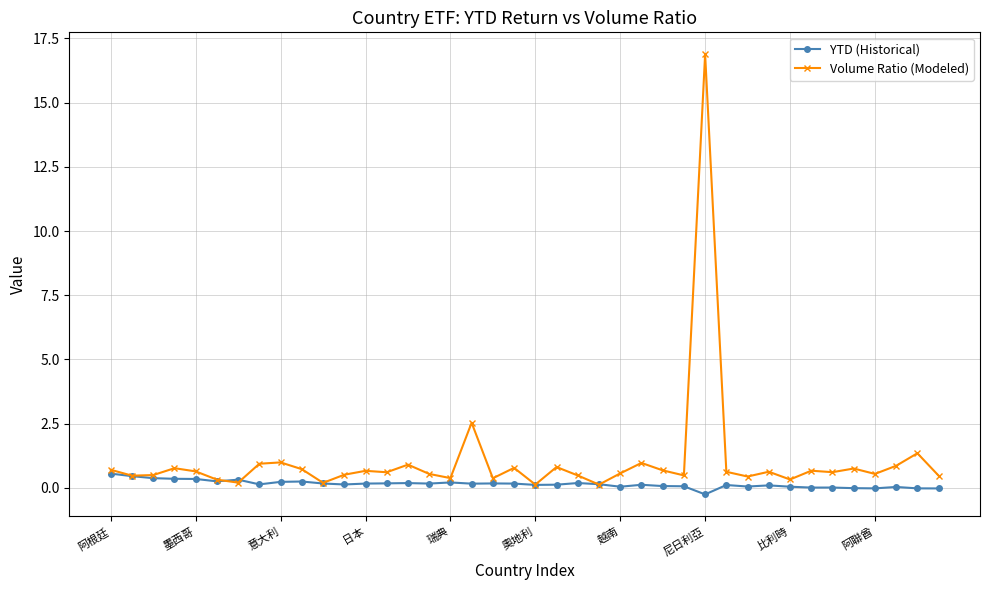

True or false: YTD (Historical) has more than 0 points higher than both neighbors.

True